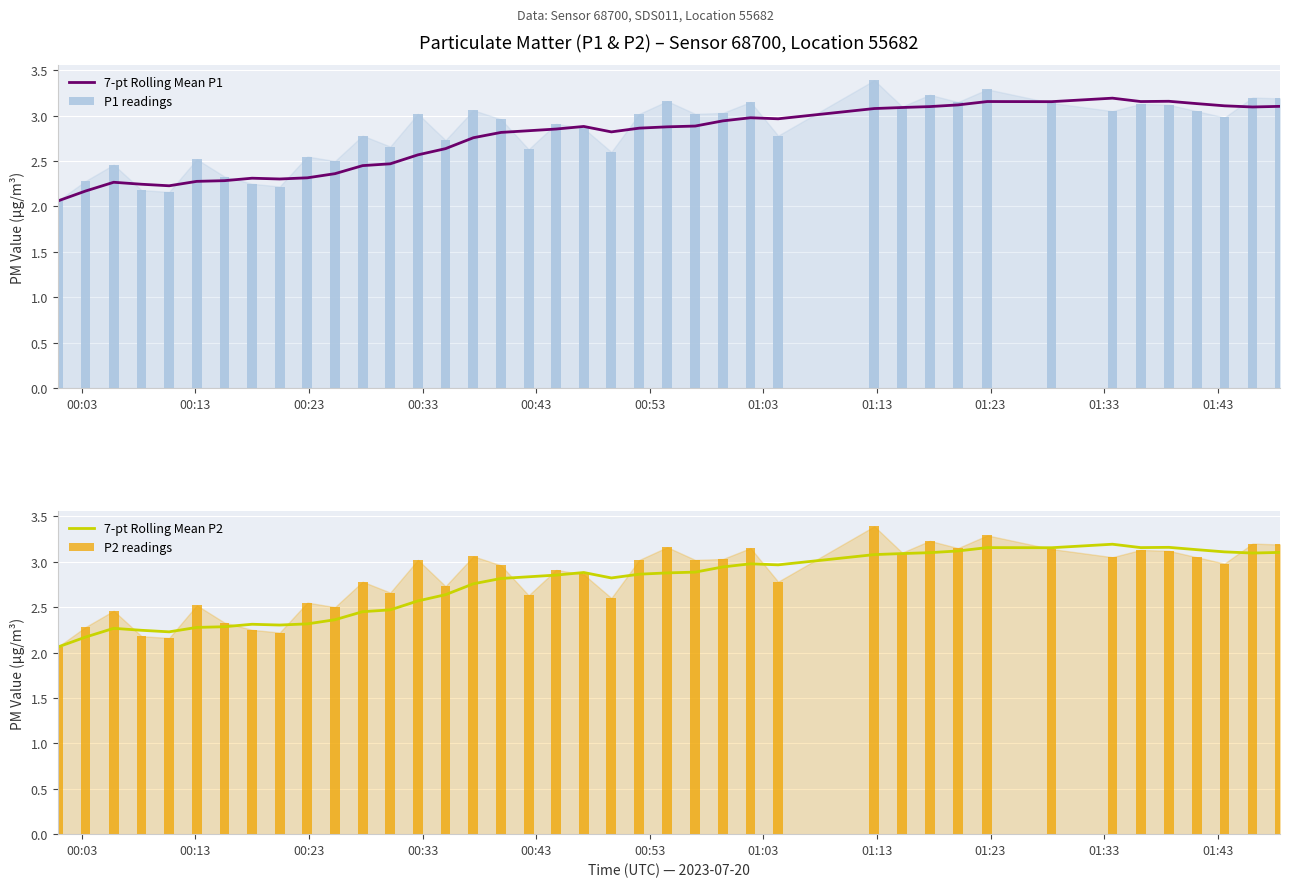

At how many categories does at least one series exceed 2?

40